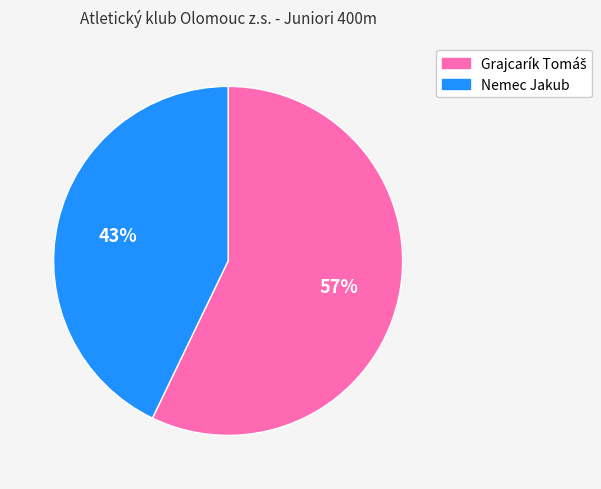

Is it true that Nemec Jakub is 55% of the pie?

False